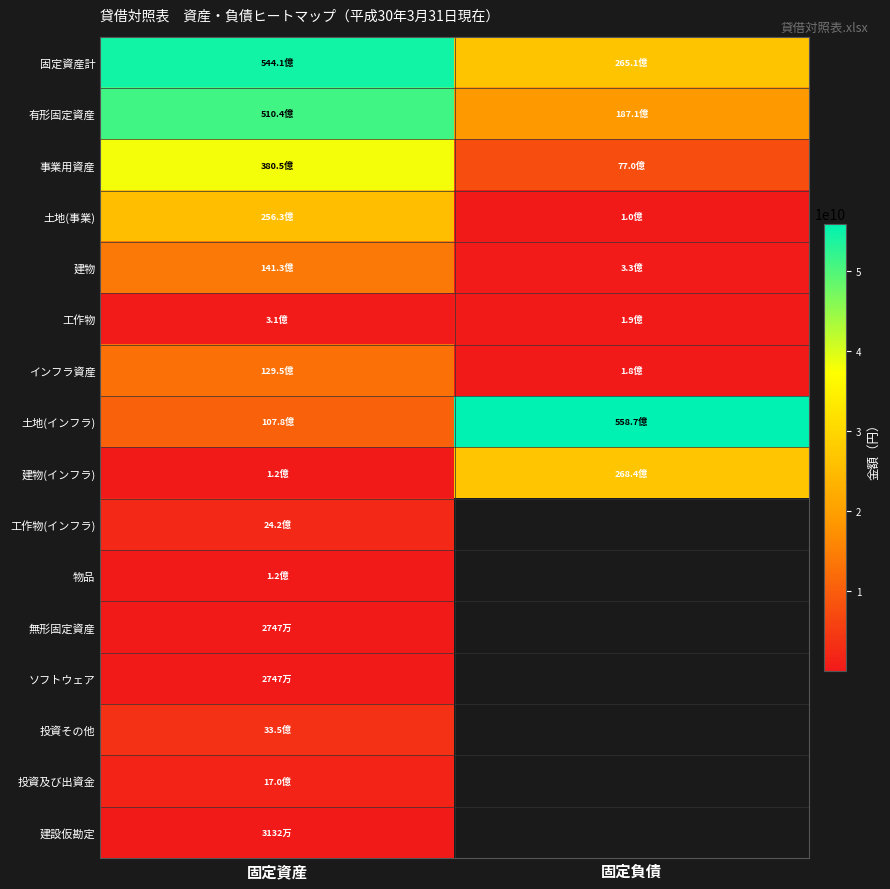

True or false: 土地(事業) has a value of 15095990310.4 at 固定資産.

False